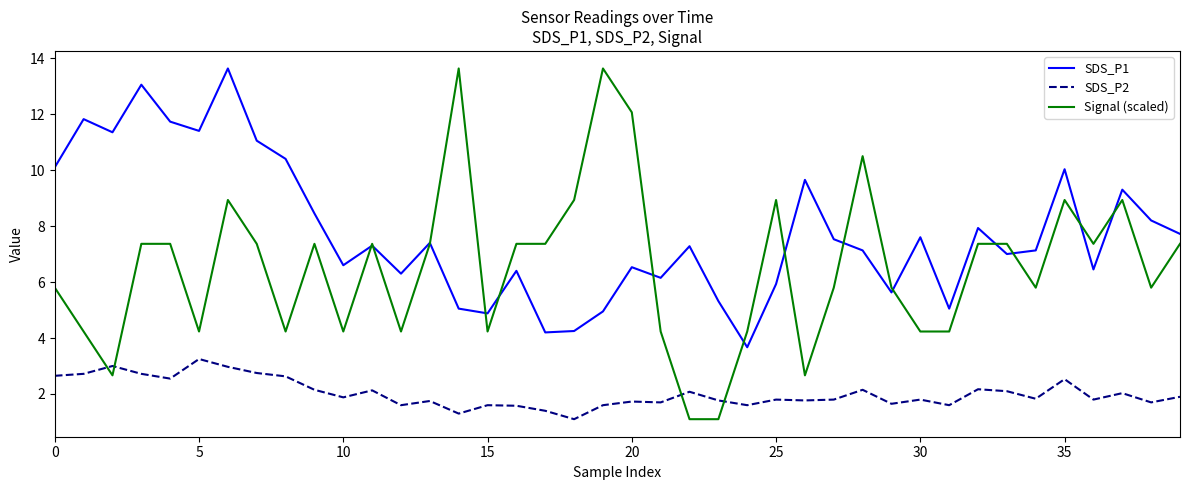

Which series has the widest spread of values?

Signal (scaled)